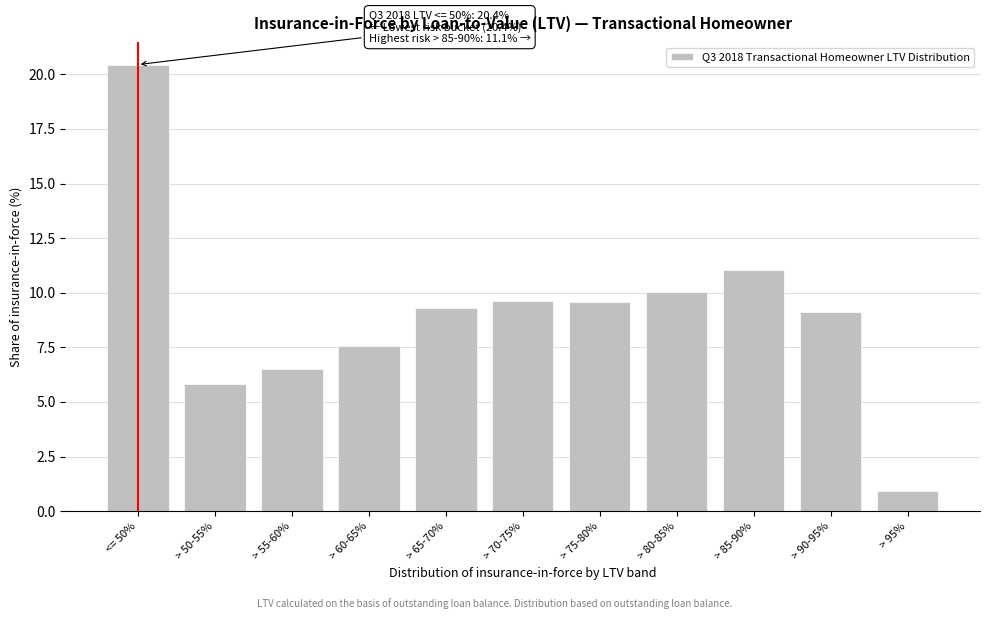

Reading left to right, list all the values displayed in this chart.

<= 50%=20.4	> 50-55%=5.8	> 55-60%=6.5	> 60-65%=7.6	> 65-70%=9.3	> 70-75%=9.6	> 75-80%=9.6	> 80-85%=10.1	> 85-90%=11.1	> 90-95%=9.1	> 95%=0.9